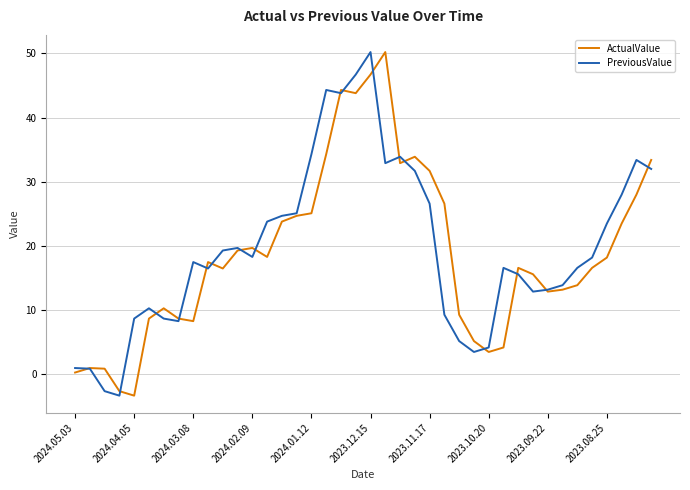

What is the maximum value for ActualValue?

50.2